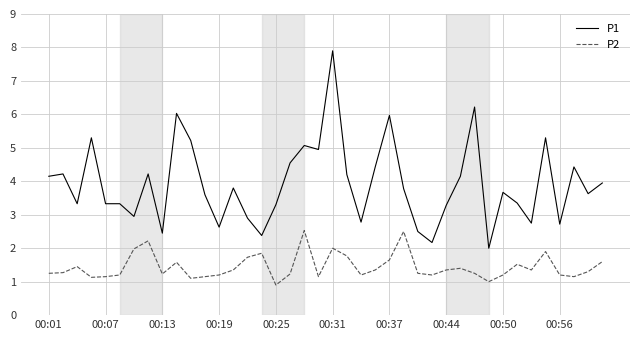

List the series in order of their peak value, lowest first.

P2, P1